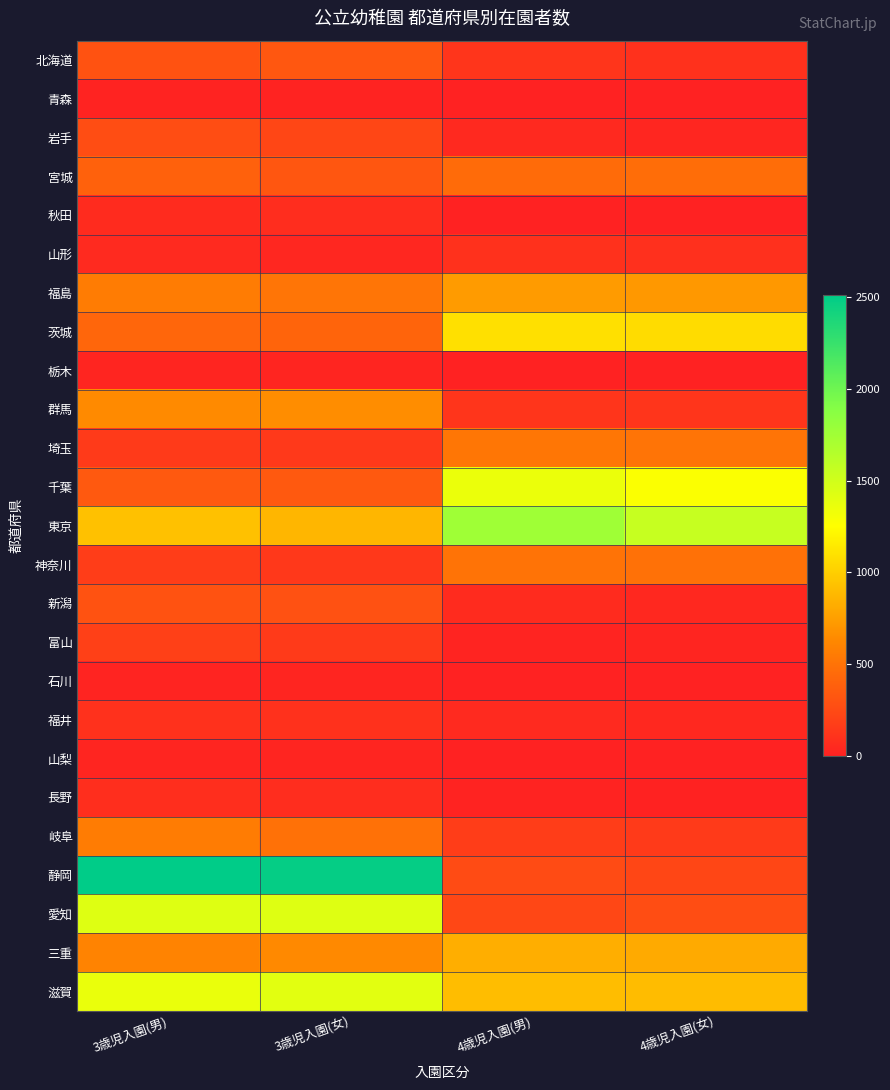

Which series has the widest spread of values?

静岡